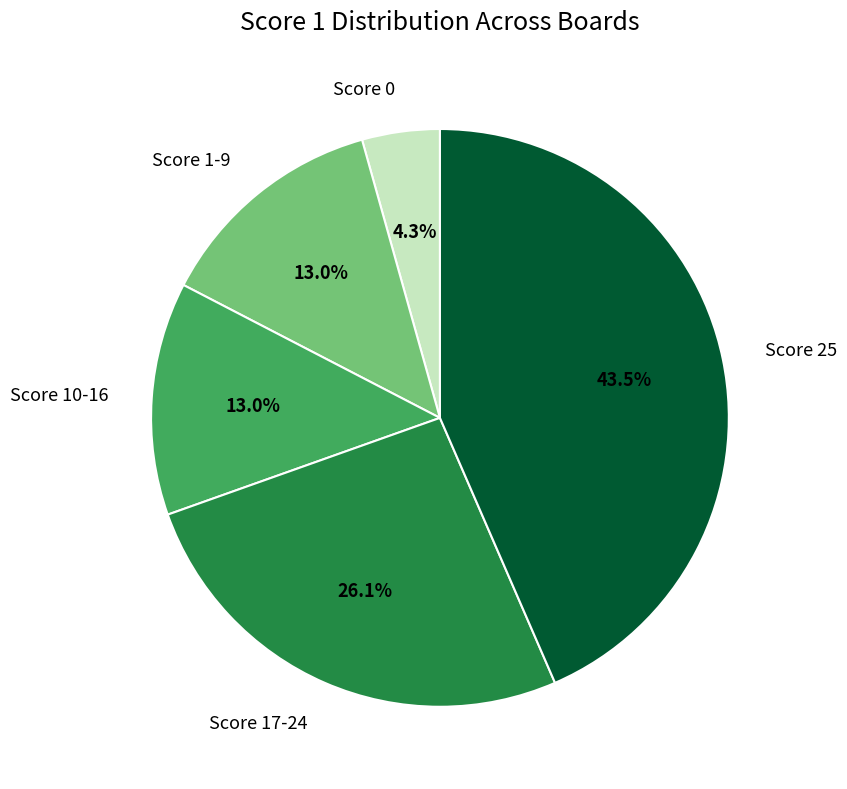

Which slice is the smallest?

Score 0